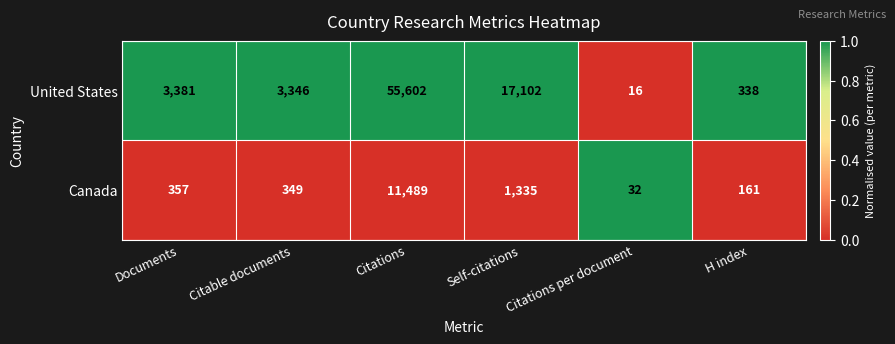

What is the difference between the second highest and second lowest values in the United States series?

16764